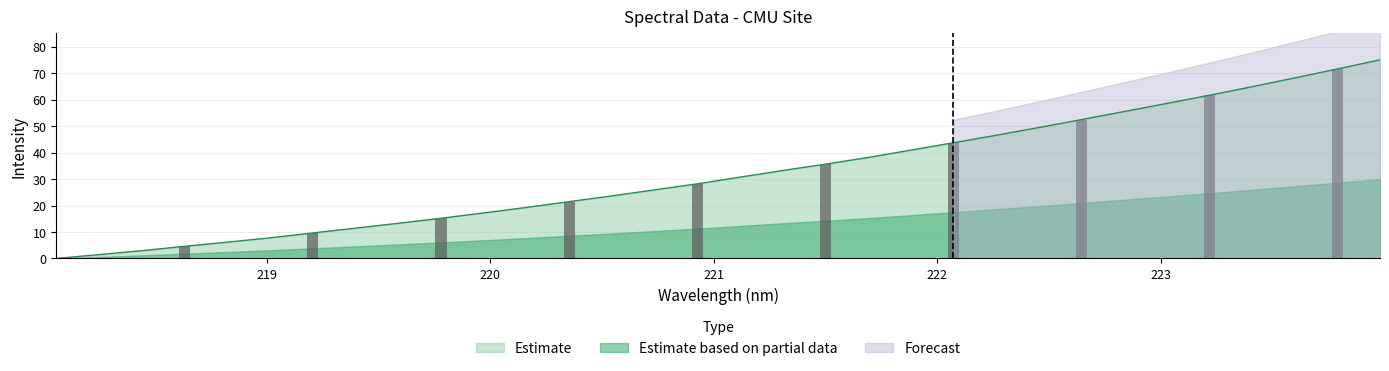

How many positive values are there?

31